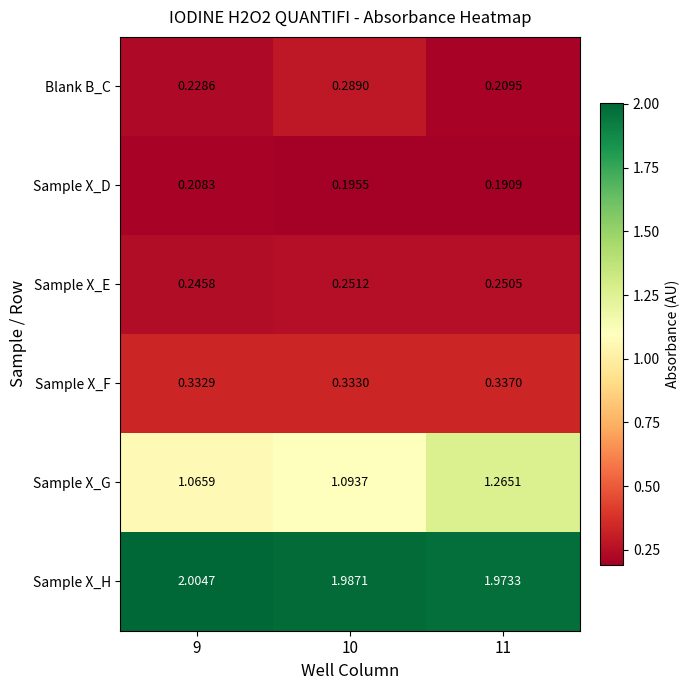

Which series has the largest total across all categories?

Sample X_H